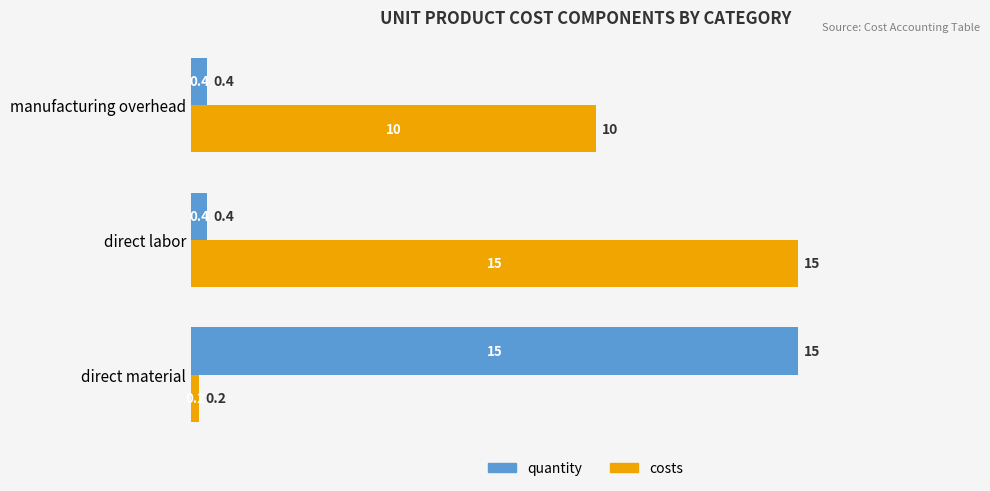

At how many categories does at least one series exceed 7?

3